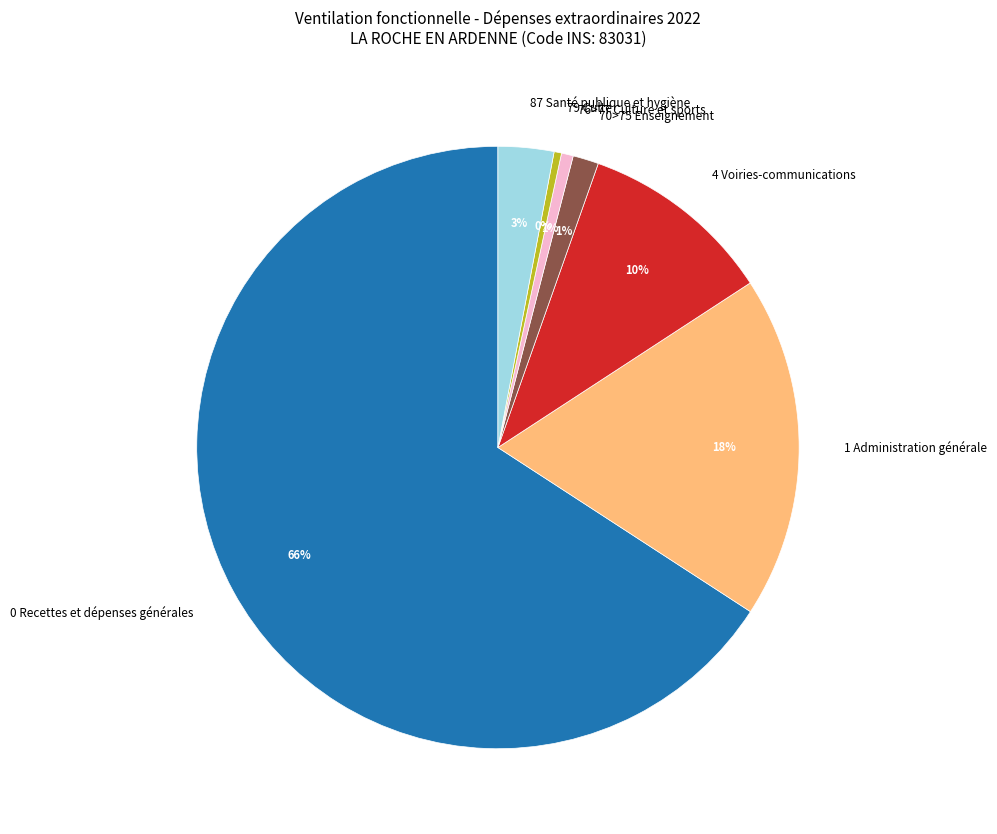

To the nearest percent, what is the average slice percentage?

14%